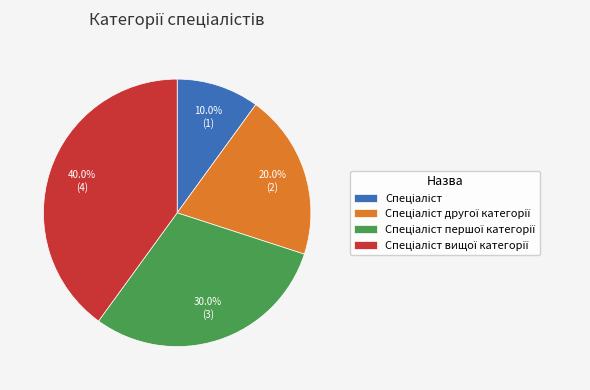

Is there a majority slice in this chart?

No